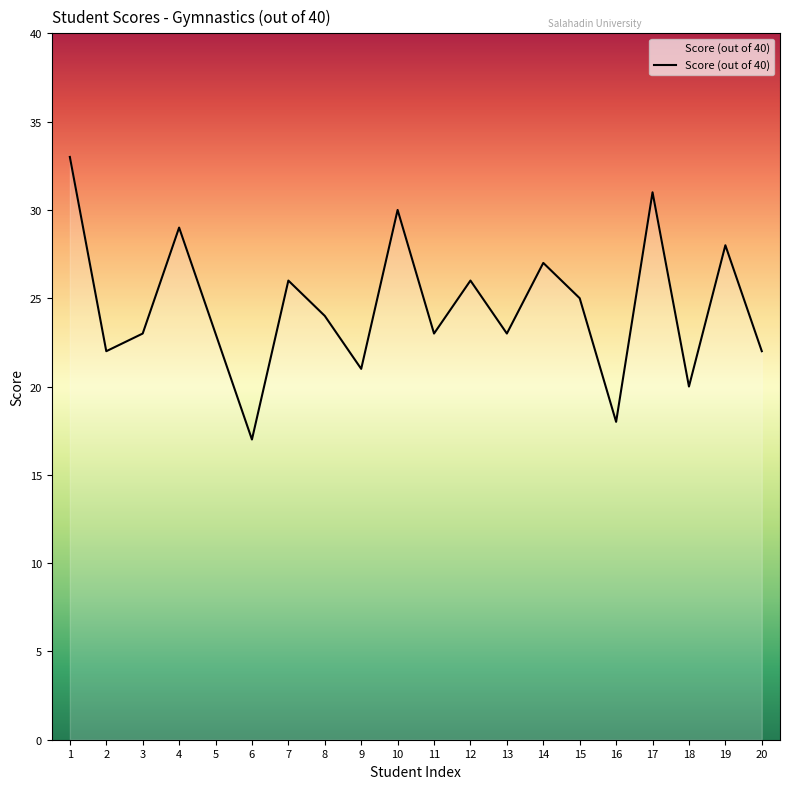

What value does the data have at 1, to the nearest 5?

35